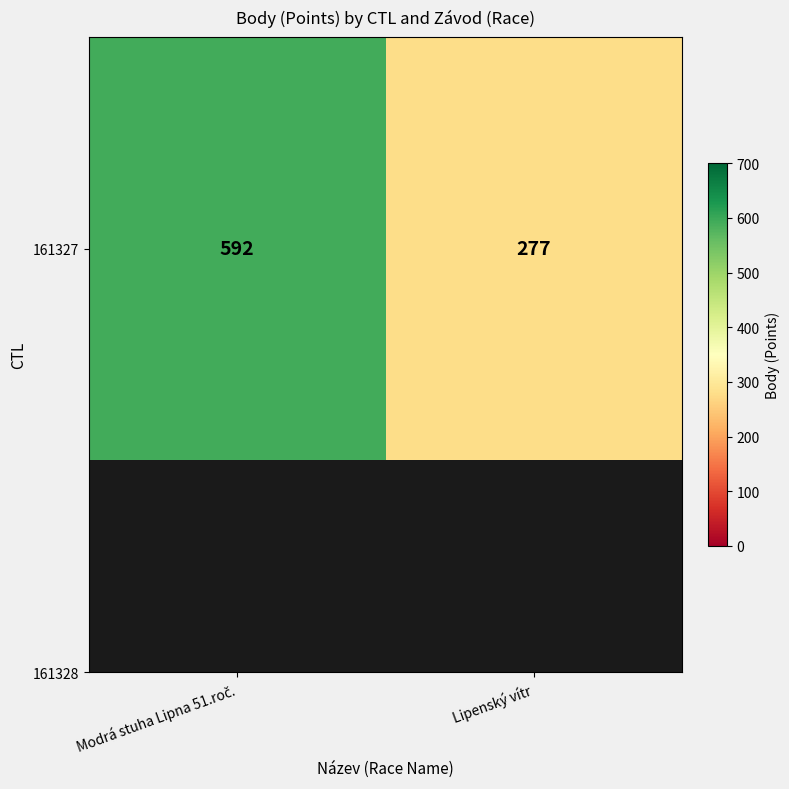

What is the sum of all values?

869